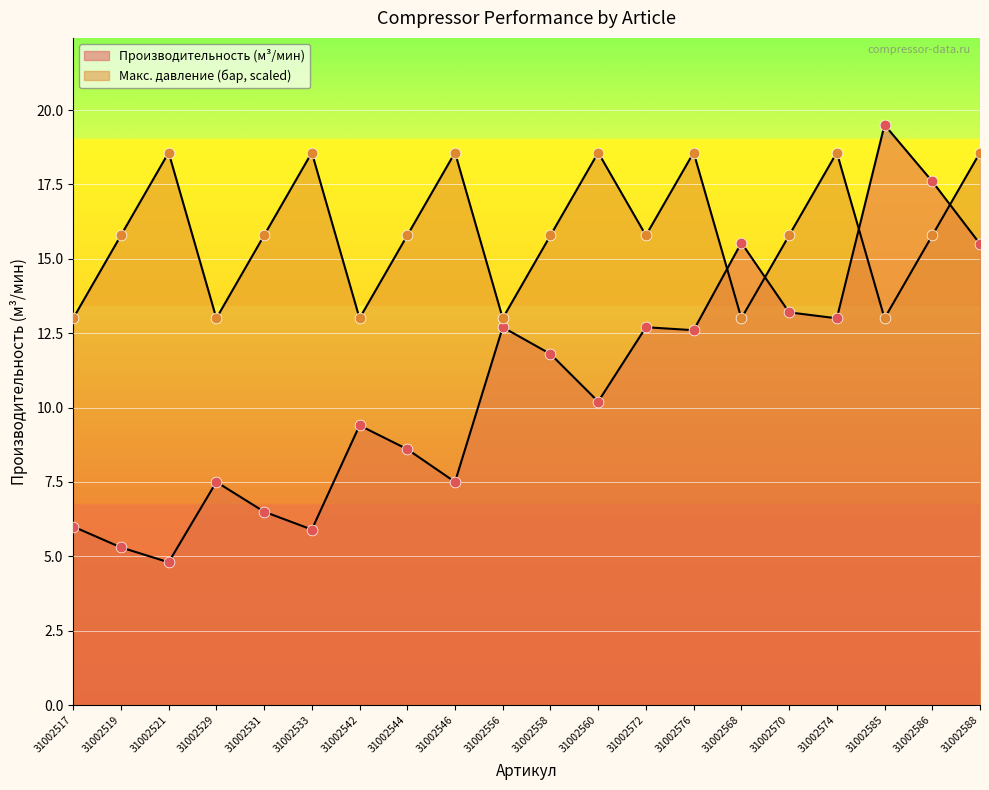

Which series contains the lowest Y value?

Производительность (м³/мин)